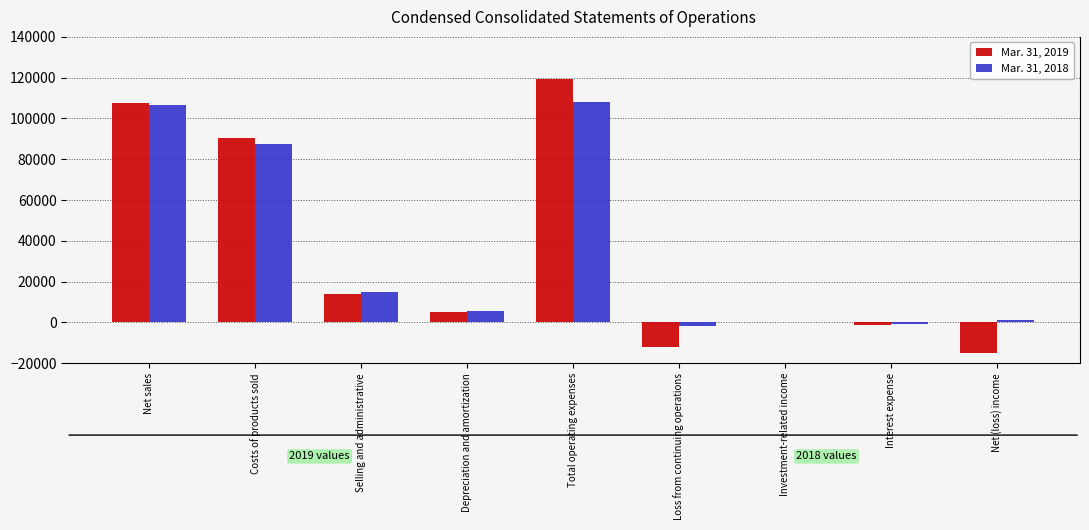

What is the approximate value of Mar. 31, 2019 at Total operating expenses, to the nearest 100?

119500